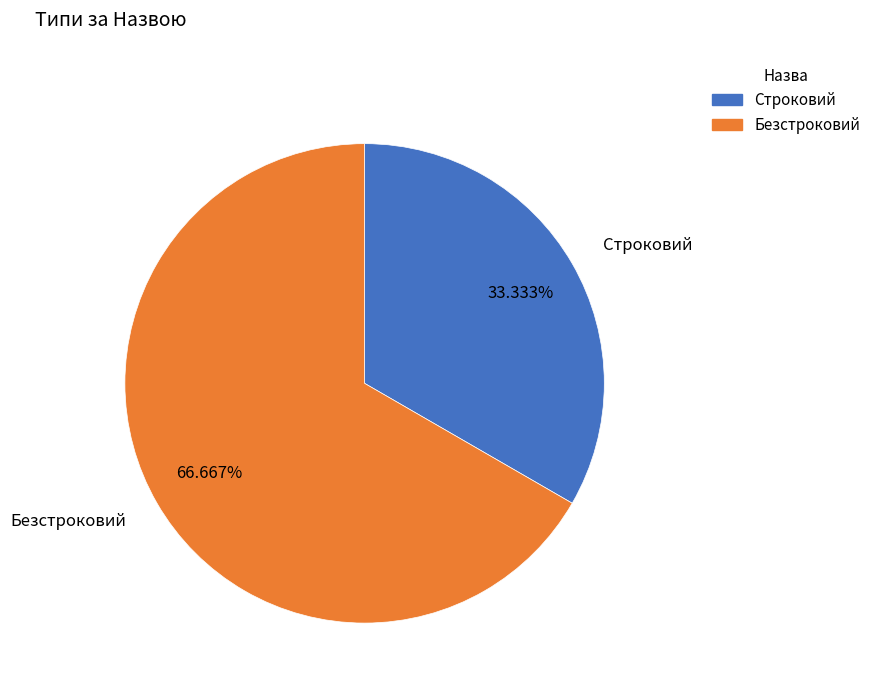

Is it true that Безстроковий is 77% of the pie?

False